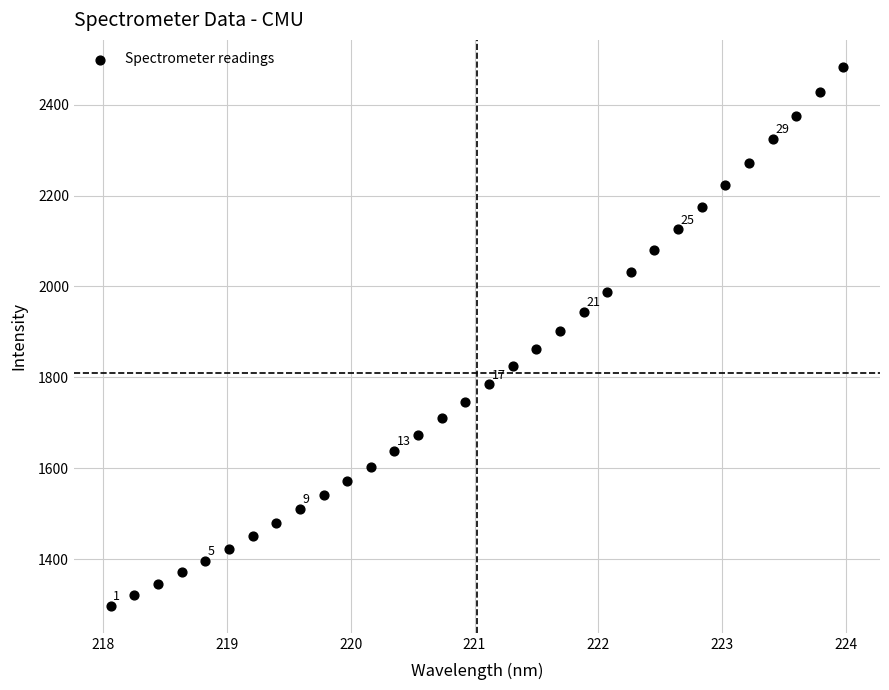

What is the range of Y values (max minus min)?

1185.9